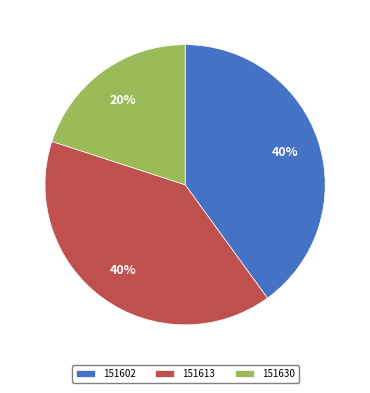

Approximately how many times larger is the value at 151602 compared to 151630?

2.0